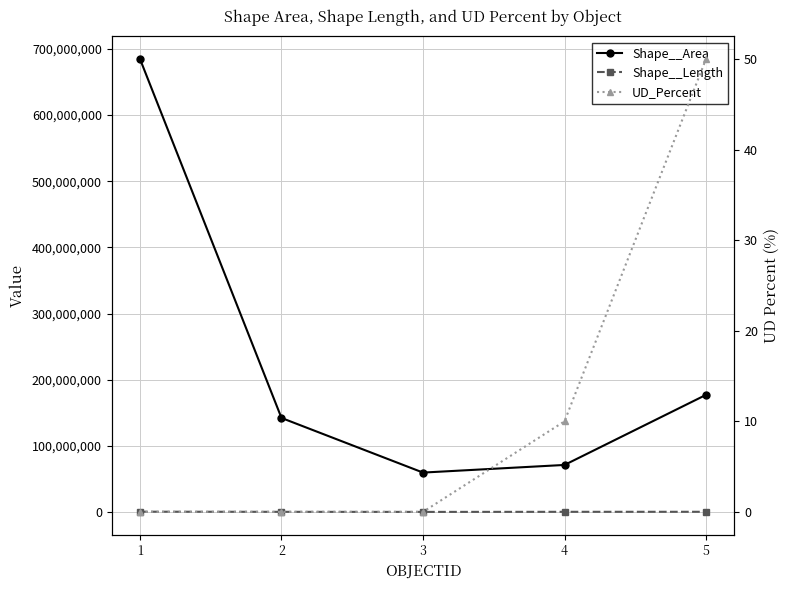

Where does the Shape__Length series first go above 231342?

1